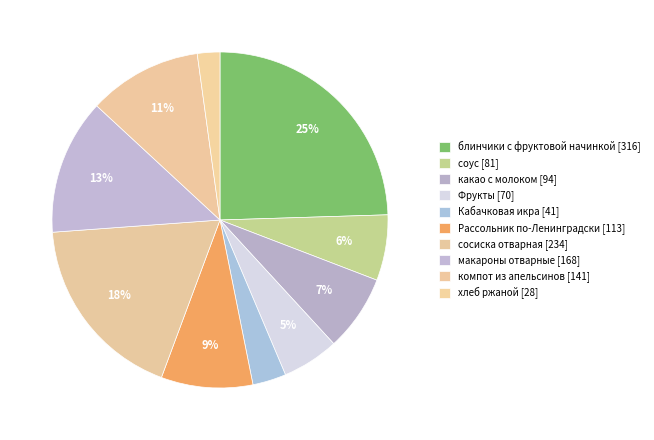

Count the number of slices in the pie.

10